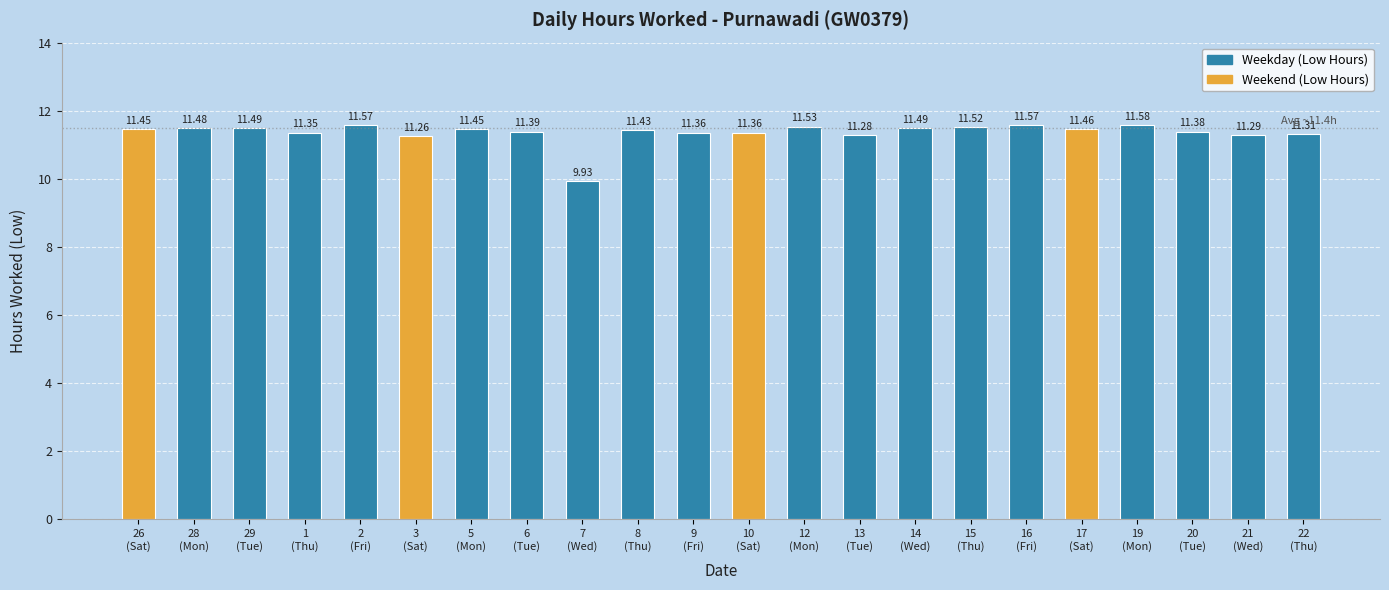

Where is the data nearest to the value 10?

7
(Wed)